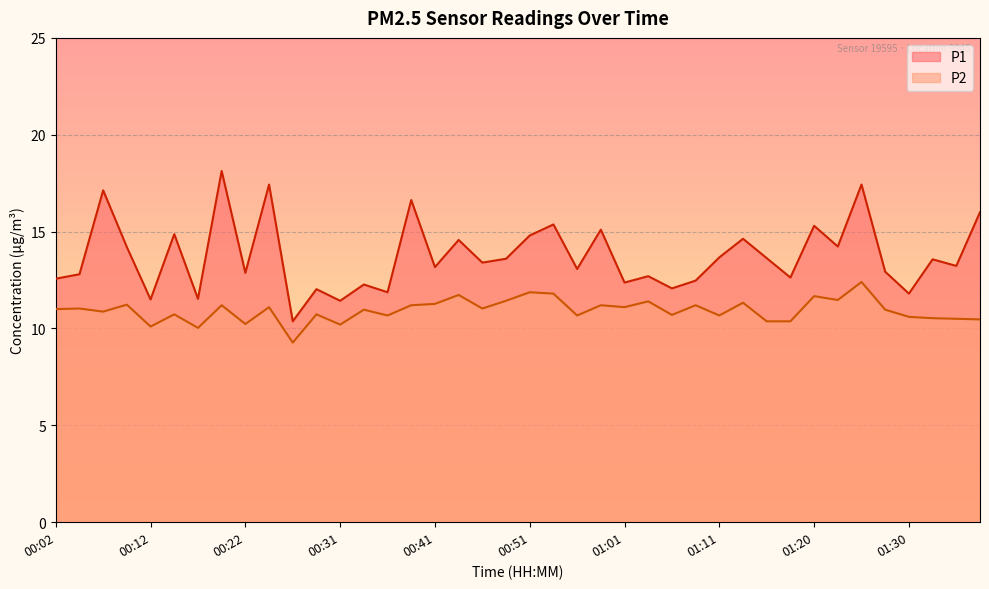

What is the spread (max minus min) of values at 01:38?

5.5